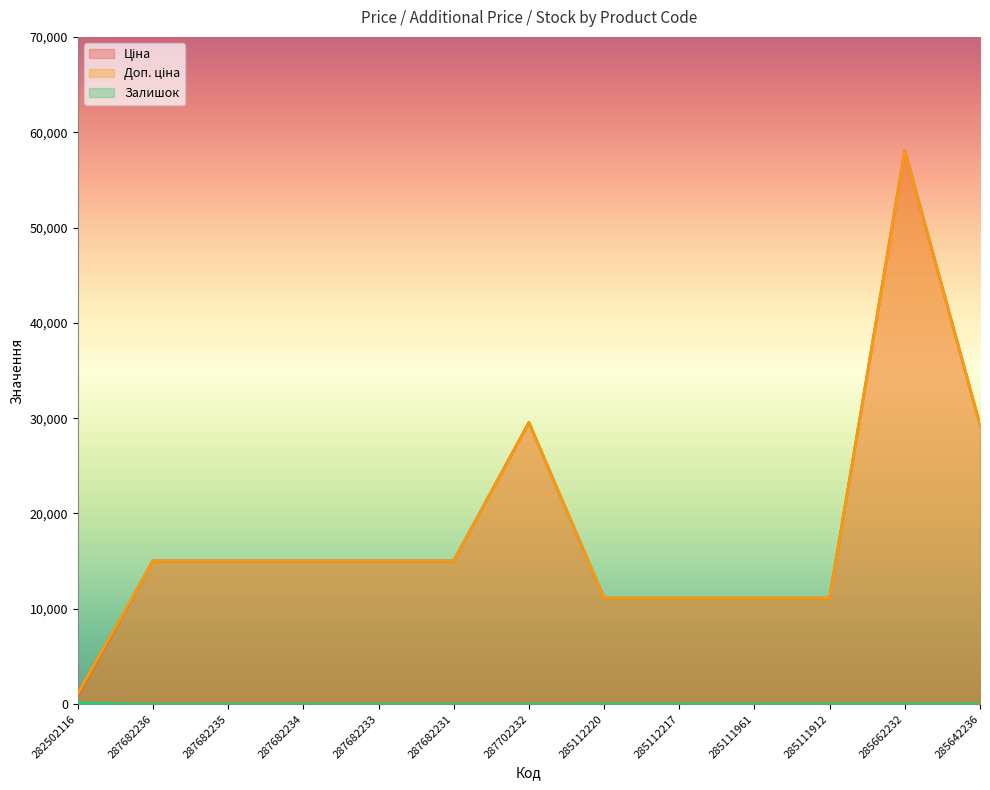

Reading left to right, extract all data points from this chart.

Ціна: 282502116=813.0	287682236=15019.2	287682235=15019.2	287682234=15019.2	287682233=15019.2	287682231=15019.2	287702232=29548.9	285112220=11113.6	285112217=11113.6	285111961=11113.6	285111912=11113.6	285662232=58037.0	285642236=29294.9
Доп. ціна: 282502116=1101.8	287682236=15019.2	287682235=15019.2	287682234=15019.2	287682233=15019.2	287682231=15019.2	287702232=29548.9	285112220=11113.6	285112217=11113.6	285111961=11113.6	285111912=11113.6	285662232=58037.0	285642236=29294.9
Залишок: 282502116=140.0	287682236=0.0	287682235=0.0	287682234=0.0	287682233=0.0	287682231=0.0	287702232=0.0	285112220=17.0	285112217=17.0	285111961=16.0	285111912=14.0	285662232=13.0	285642236=12.0